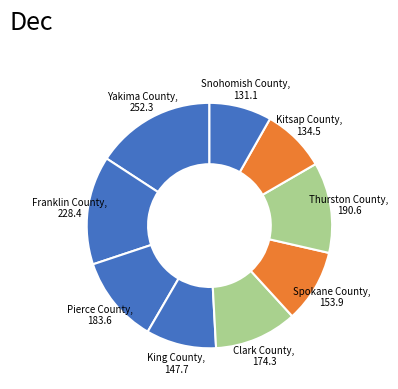

Is the sum of Yakima County, 252.3 and Clark County, 174.3 greater than half?

No